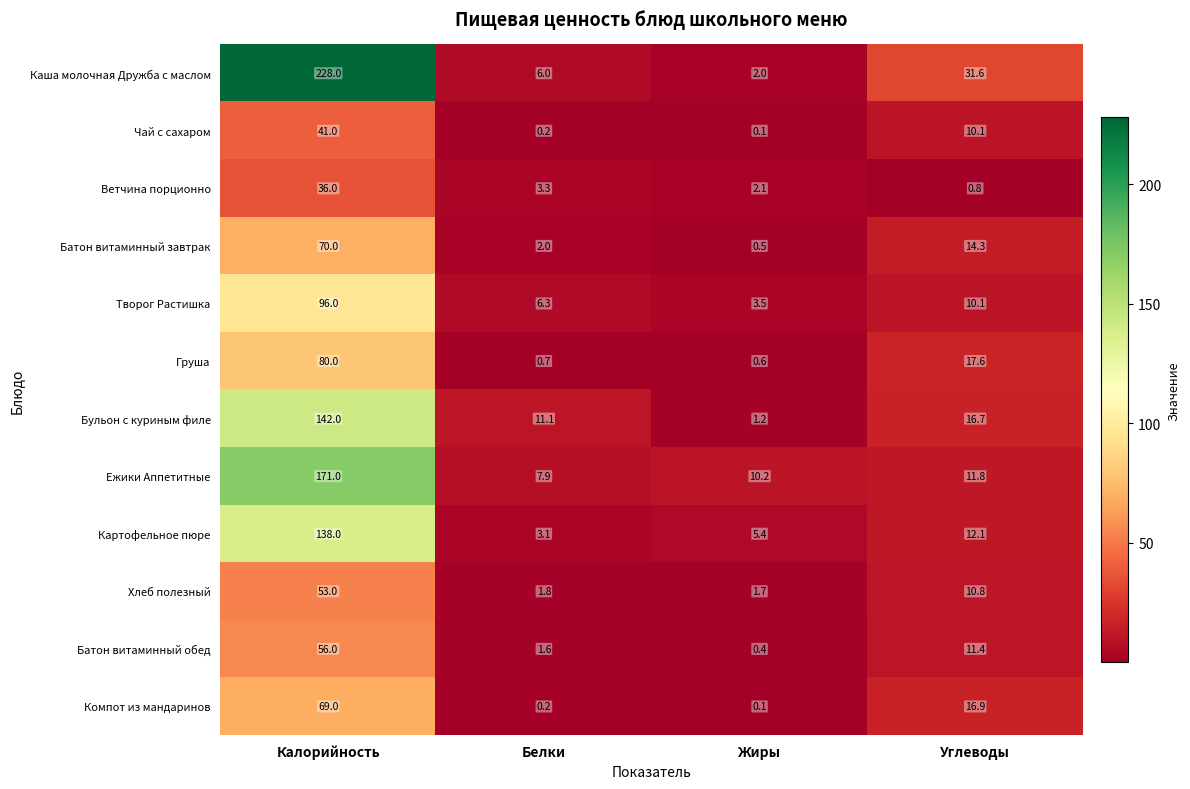

At which label does Чай с сахаром first exceed 10?

Калорийность